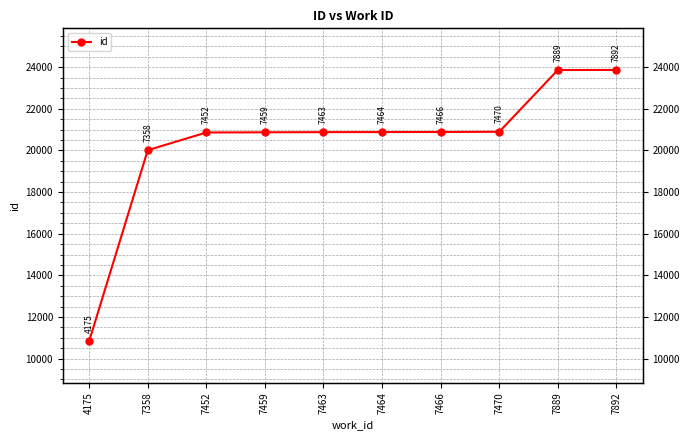

What is the value of the 4th point from the left?

20873